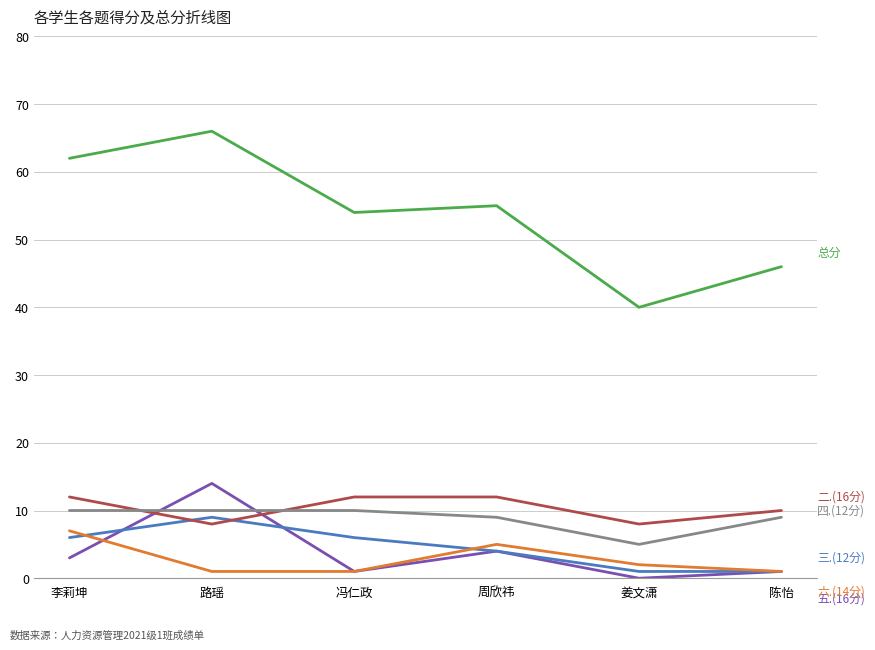

What is the total value across all series at 周欣祎?

89